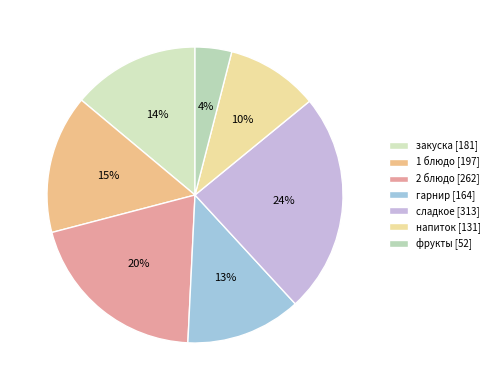

To the nearest percent, what is the combined percentage of 2 блюдо and сладкое?

44%